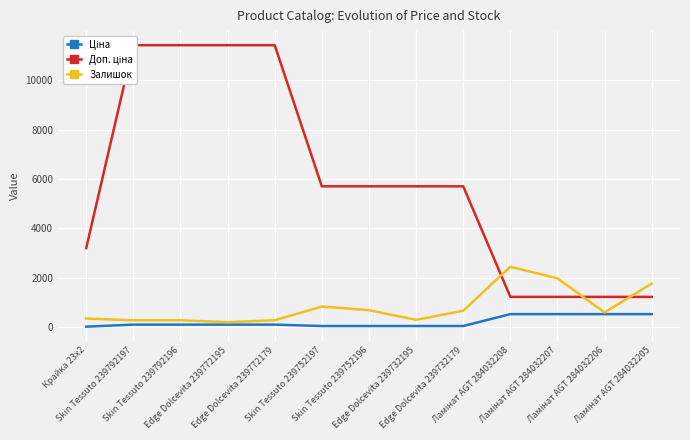

What is the label of the 9th point from the right?

Edge Dolcevita 239772179